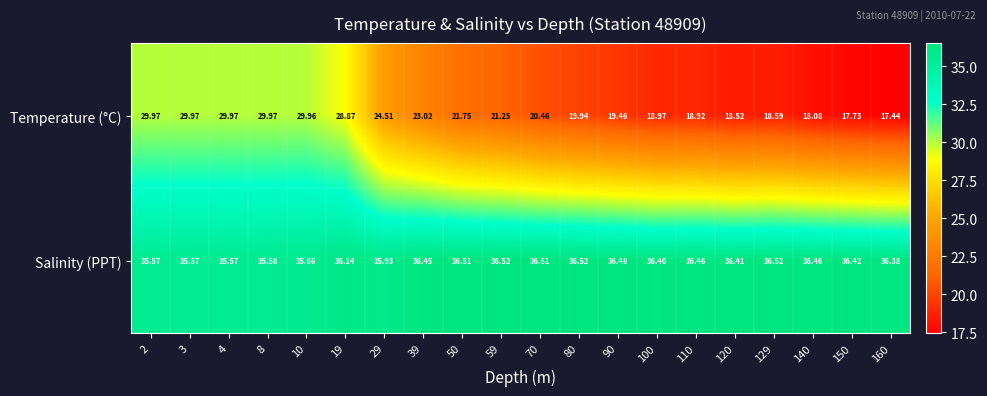

At which category is the sum across all series the highest?

10